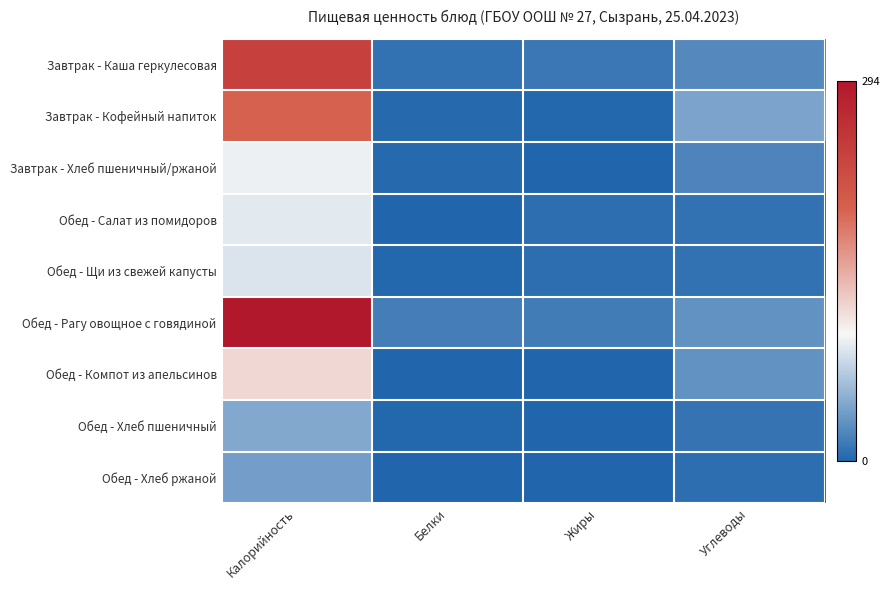

Reading left to right, list all the values displayed in this chart.

Завтрак - Каша геркулесовая: Калорийность=238	Белки=9	Жиры=12	Углеводы=25
Завтрак - Кофейный напиток: Калорийность=195	Белки=3	Жиры=2	Углеводы=42
Завтрак - Хлеб пшеничный/ржаной: Калорийность=94	Белки=3	Жиры=0	Углеводы=21
Обед - Салат из помидоров: Калорийность=89	Белки=1	Жиры=6	Углеводы=9
Обед - Щи из свежей капусты: Калорийность=86	Белки=2	Жиры=6	Углеводы=9
Обед - Рагу овощное с говядиной: Калорийность=294	Белки=17	Жиры=15	Углеводы=31
Обед - Компот из апельсинов: Калорийность=119	Белки=0	Жиры=0	Углеводы=31
Обед - Хлеб пшеничный: Калорийность=45	Белки=2	Жиры=0	Углеводы=10
Обед - Хлеб ржаной: Калорийность=38	Белки=1	Жиры=0	Углеводы=6